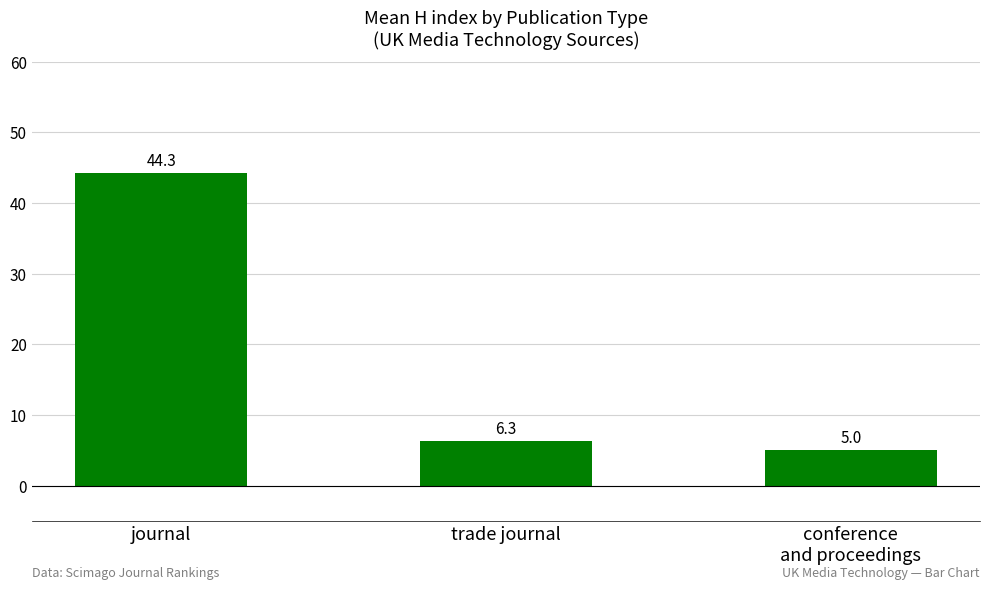

Reading left to right, extract all data points from this chart.

44.3	6.3	5.0